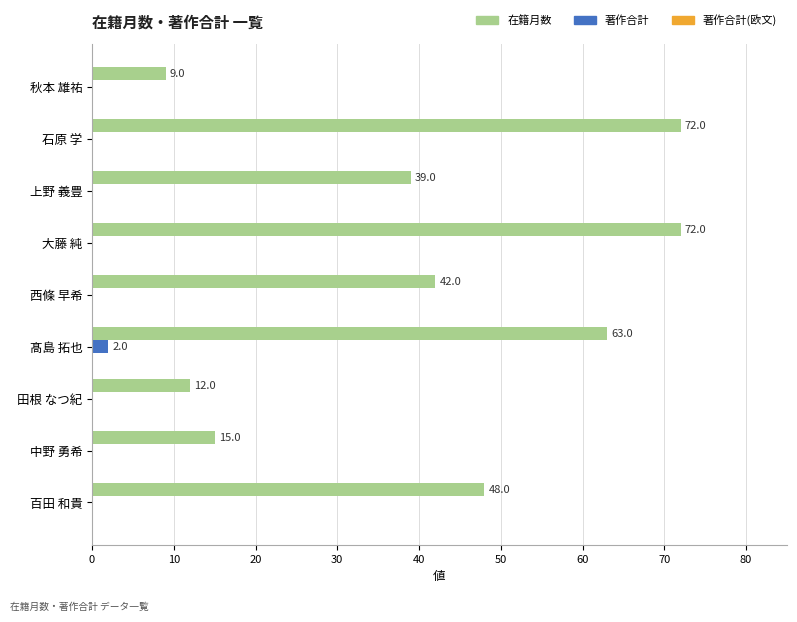

What is the sum of all 在籍月数 values?

372